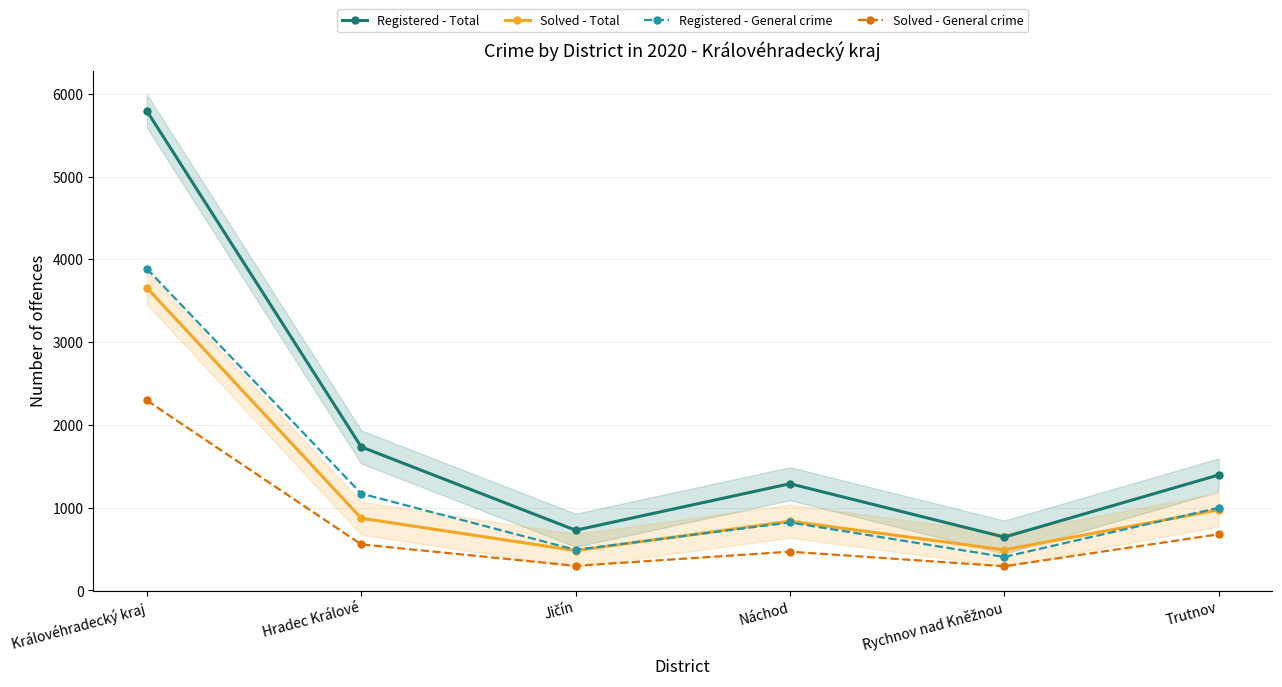

Between Hradec Králové and Královéhradecký kraj, which is larger?

Královéhradecký kraj